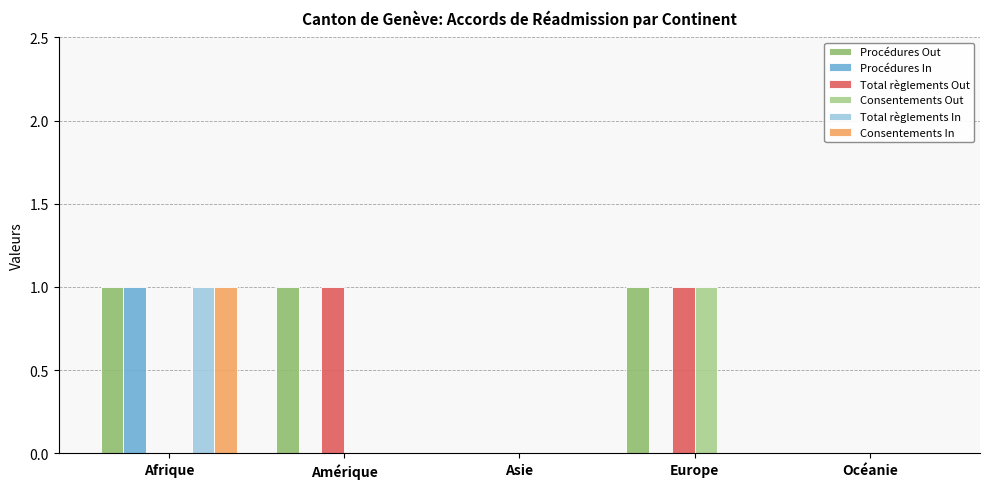

What is the spread (max minus min) of values at Amérique?

1